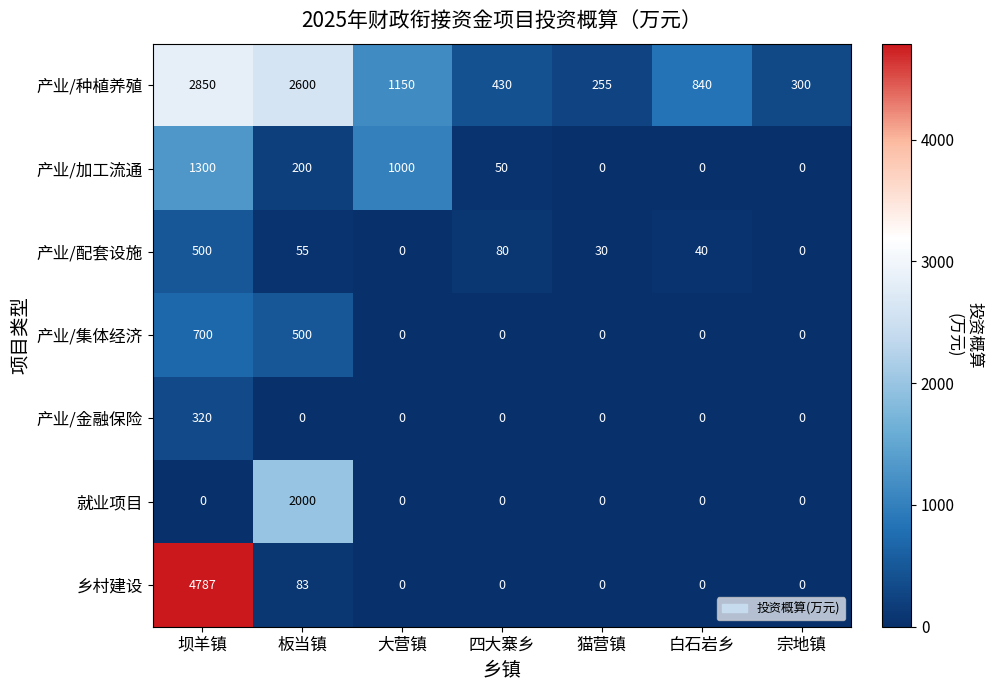

Count the number of categories in the chart.

7